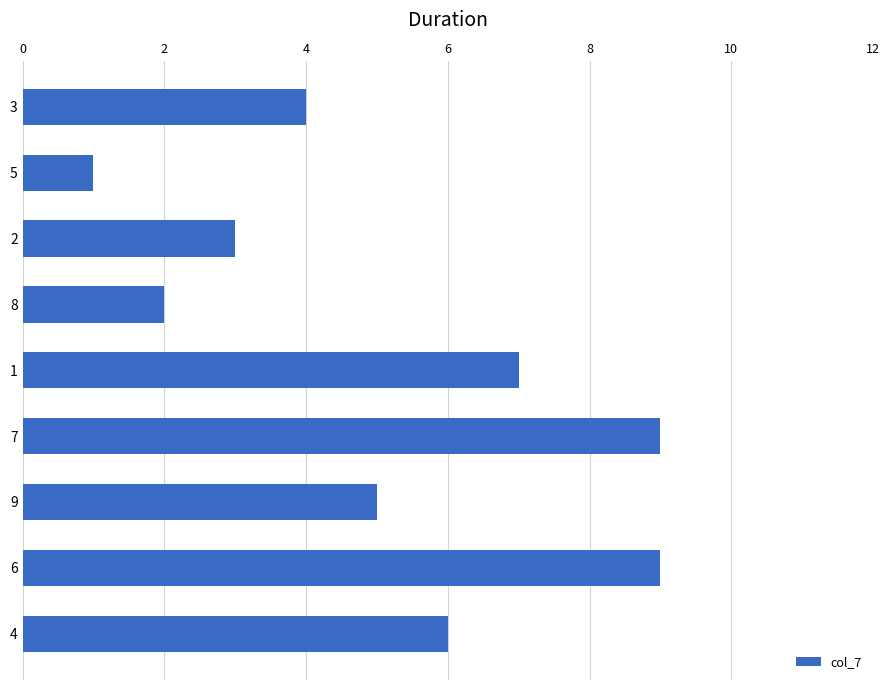

Reading top to bottom, transcribe all the data shown in this chart.

4	1	3	2	7	9	5	9	6